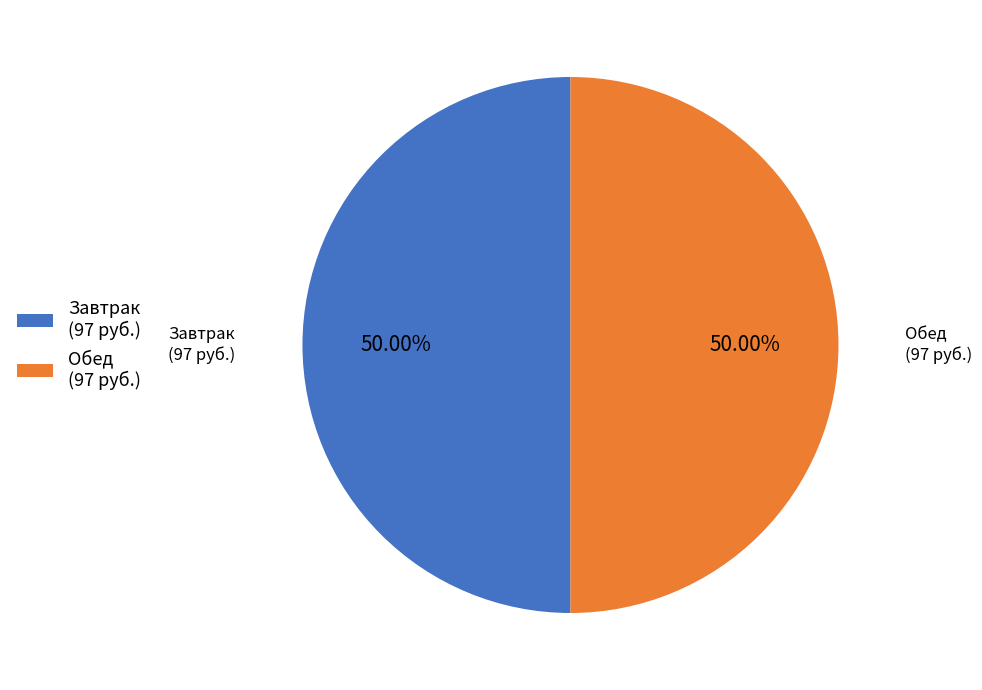

What is the ratio of the value at Обед to the value at Завтрак?

1.0